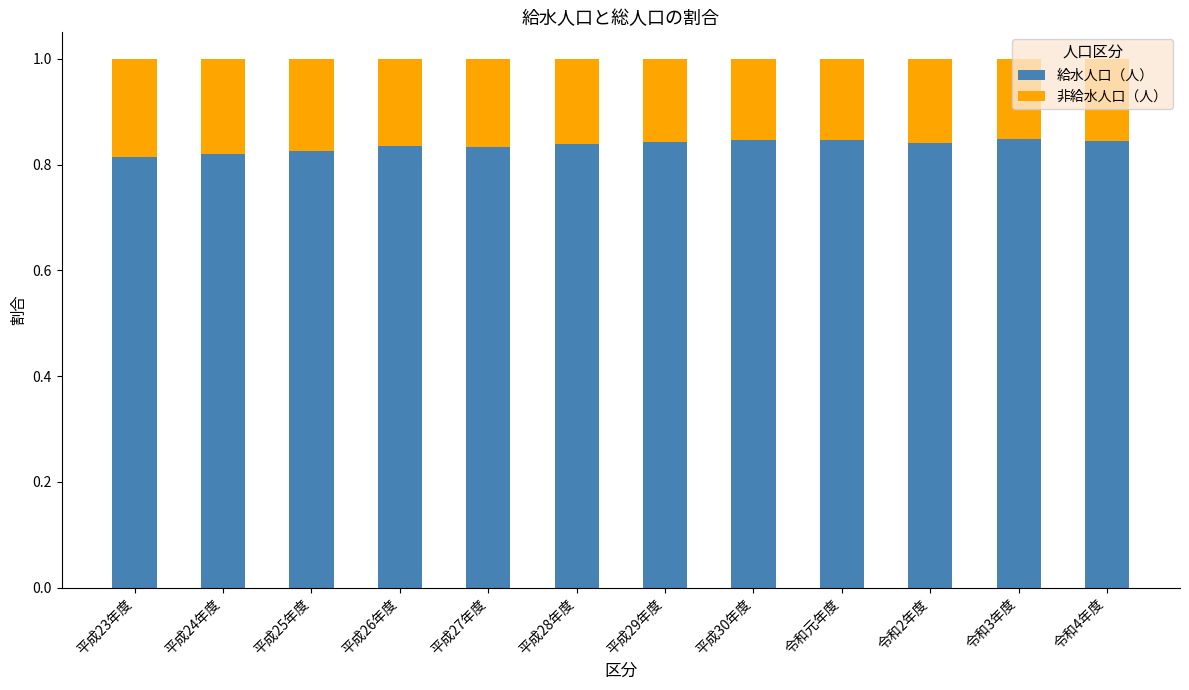

Count the 給水人口（人） values in the range 0 to 1.

12